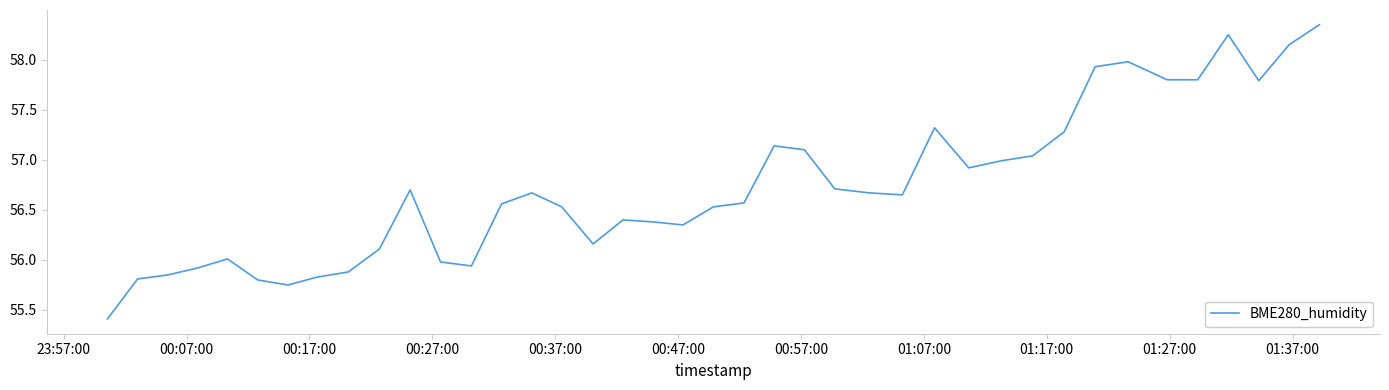

What is the smallest value displayed?

55.4